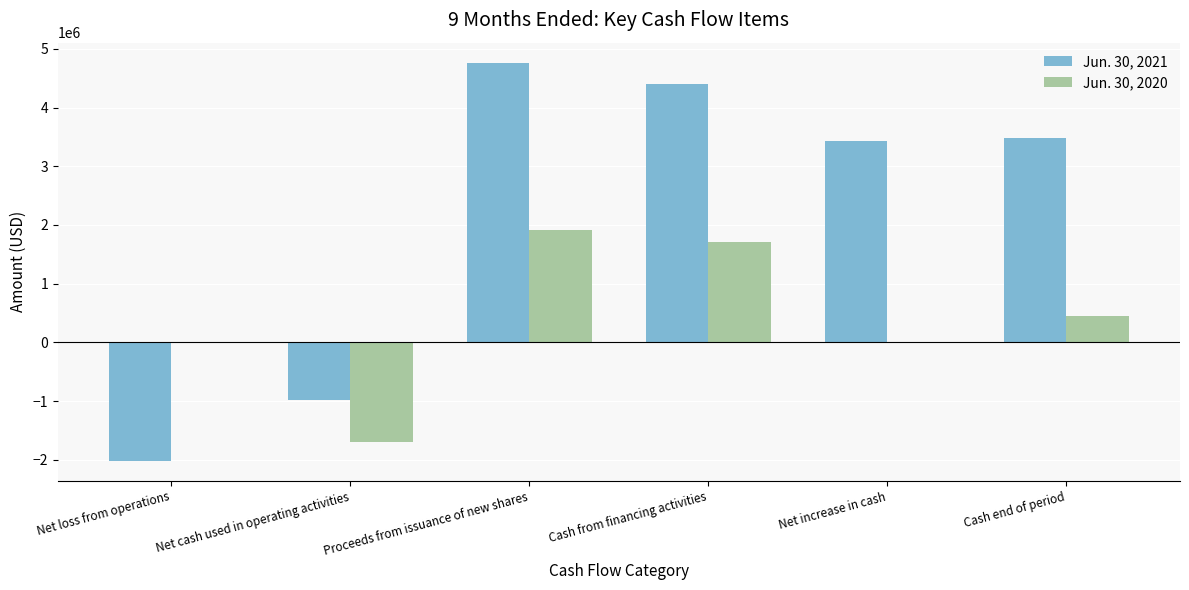

True or false: Jun. 30, 2021 has a value of 6735848 at Proceeds from issuance of new shares.

False